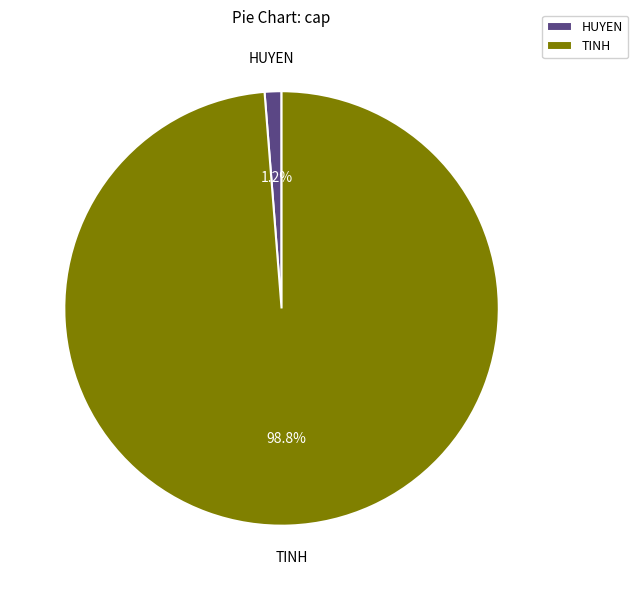

Is the sum of HUYEN and TINH greater than half?

Yes